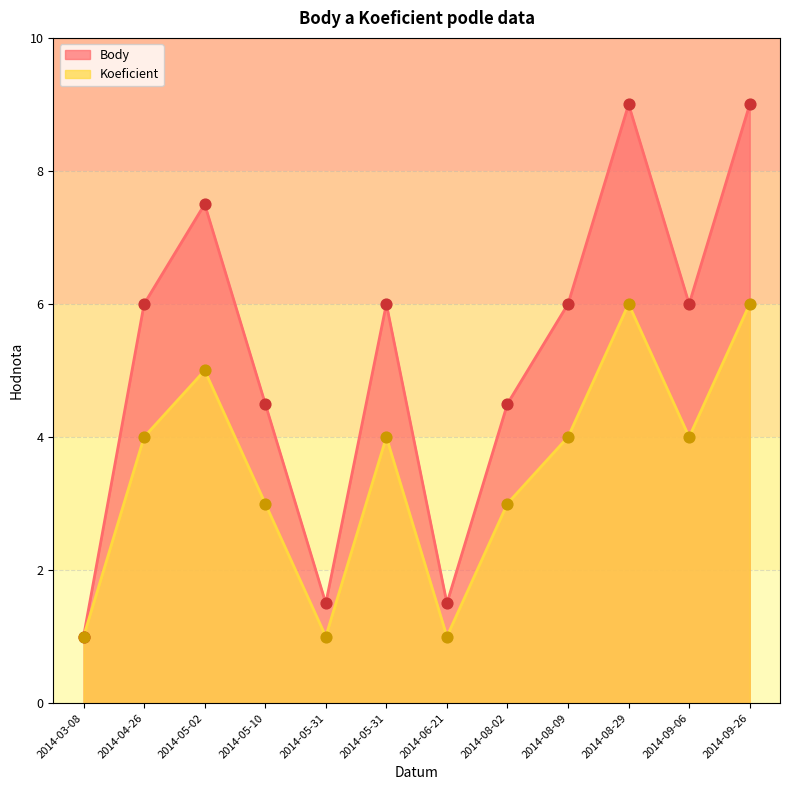

Which series contains the highest Y value?

Body